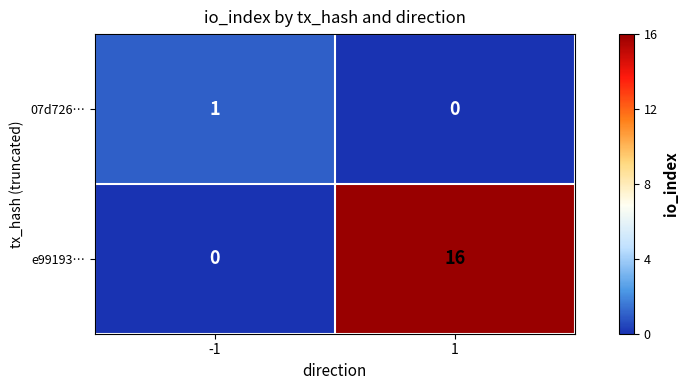

What is the spread (max minus min) of values at -1?

1